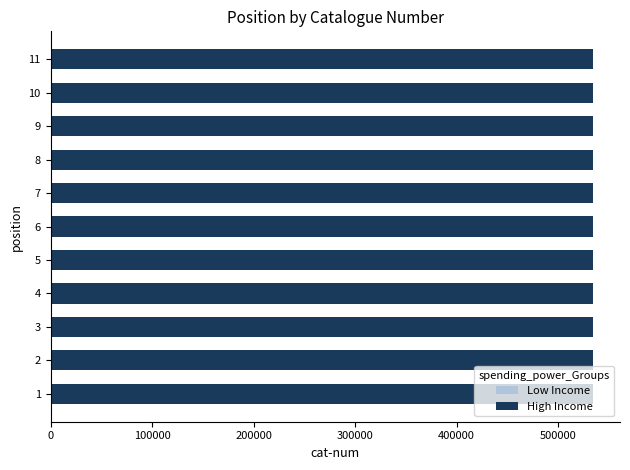

How many bars are there in total?

22